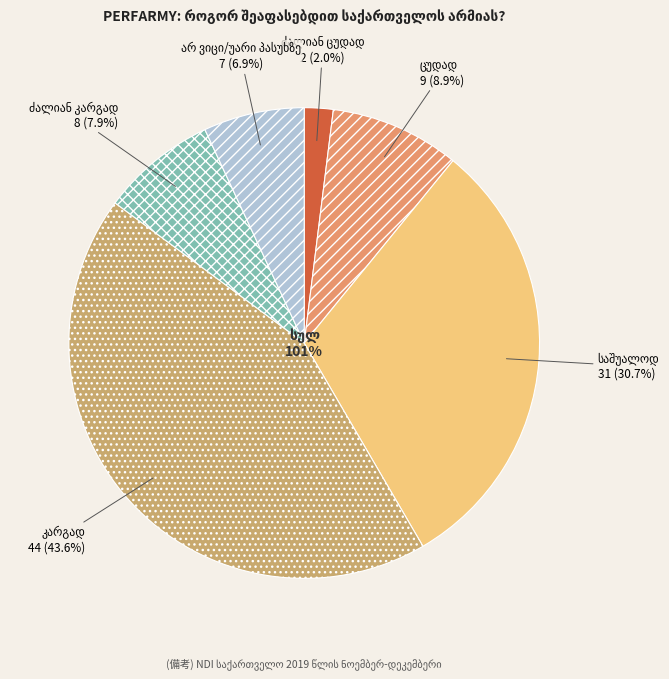

What is the total percentage of ძალიან კარგად and ცუდად?

16.8%